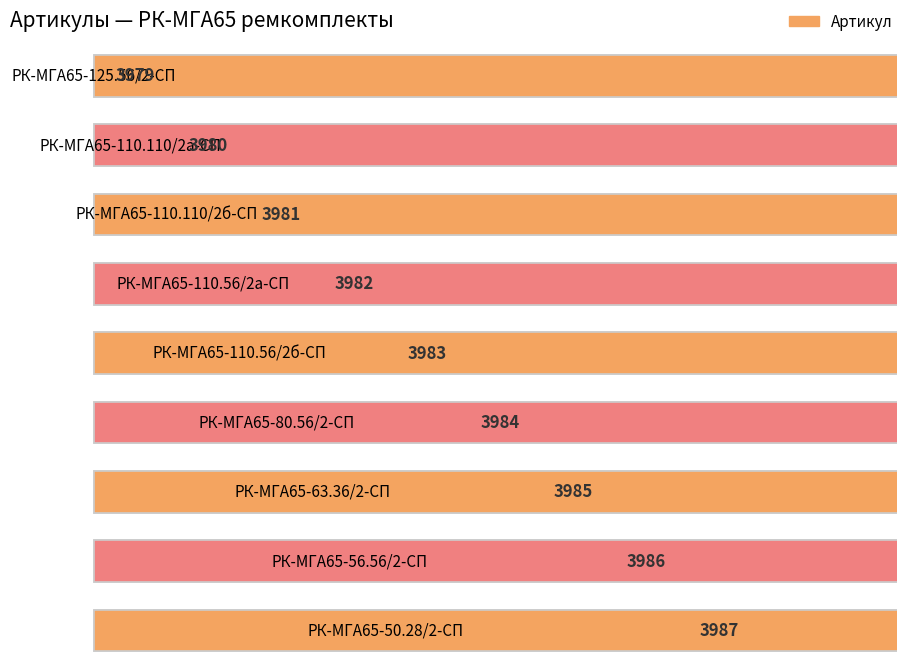

What is the change in value from РК-МГА65-63.36/2-СП to РК-МГА65-50.28/2-СП?

+2